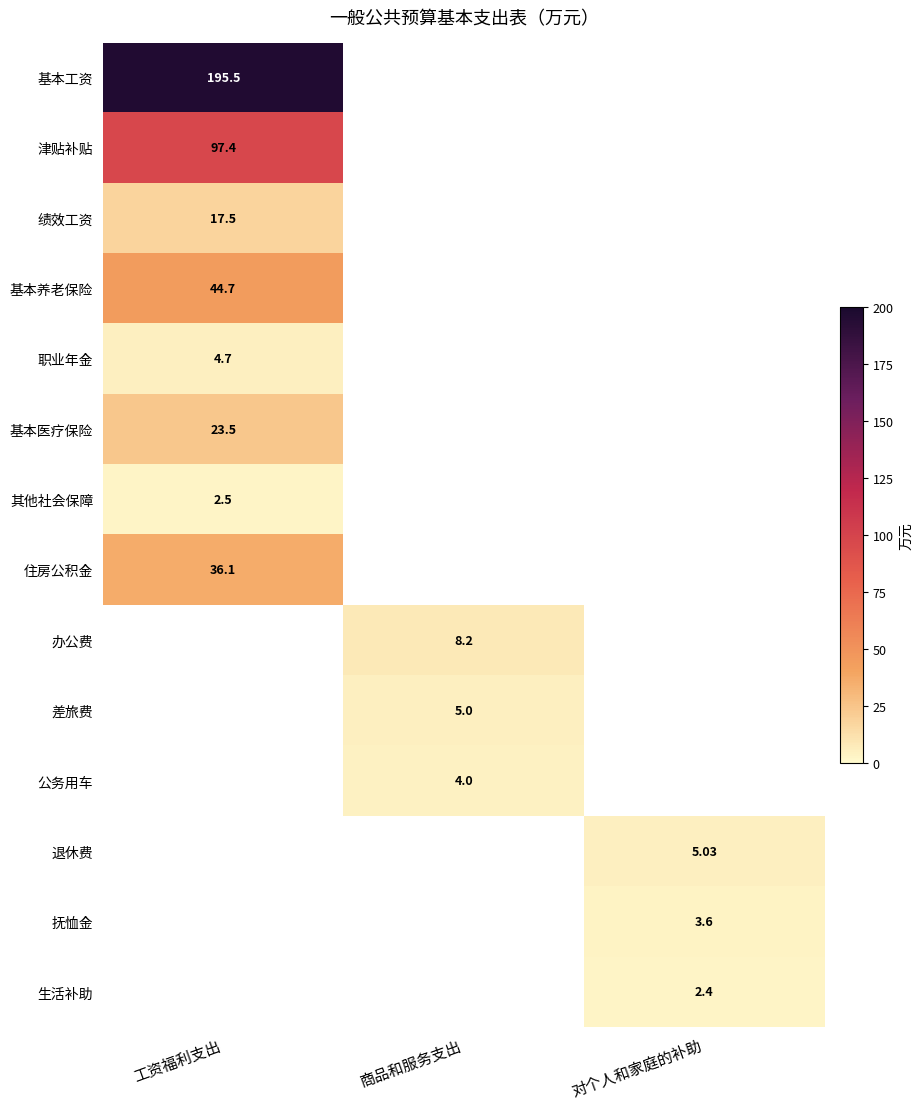

List the labels in order of 绩效工资 value, largest first.

工资福利支出, 商品和服务支出, 对个人和家庭的补助